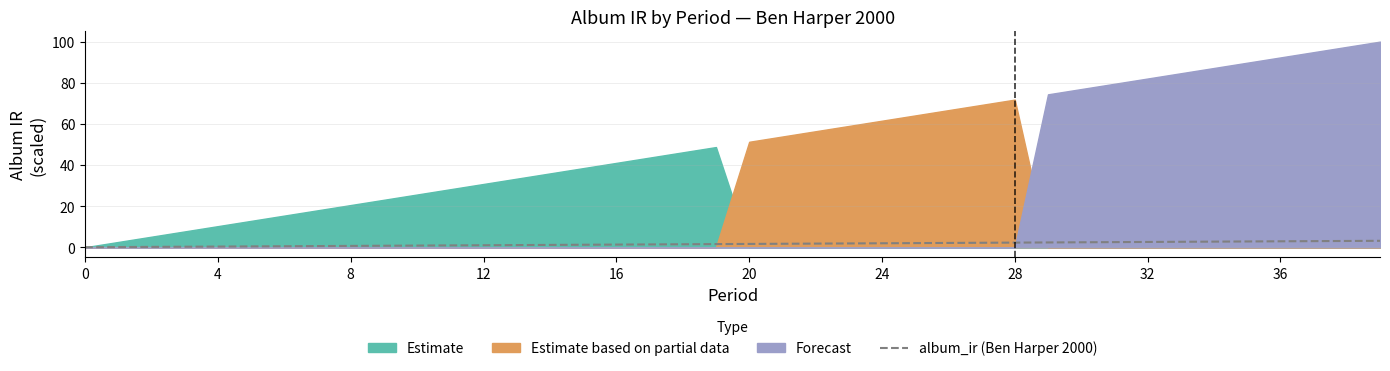

Which category has the highest value across all series?

39